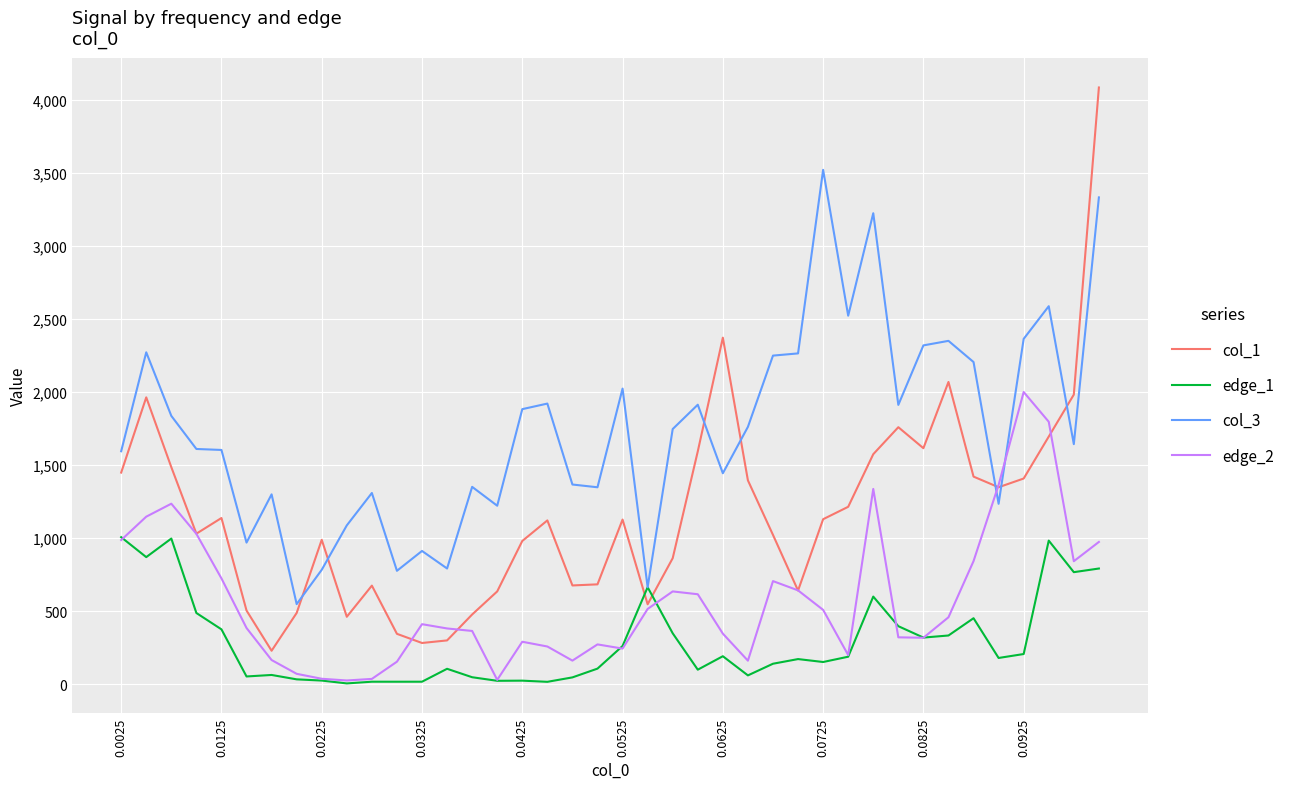

Count the number of categories in the chart.

40